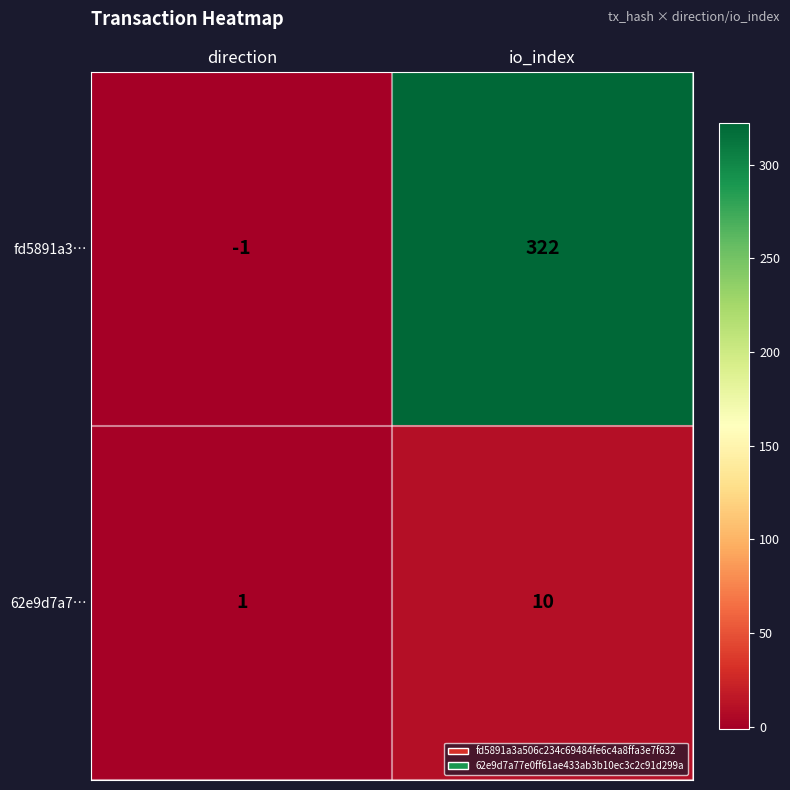

True or false: fd5891a3… has a value of 467 at io_index.

False